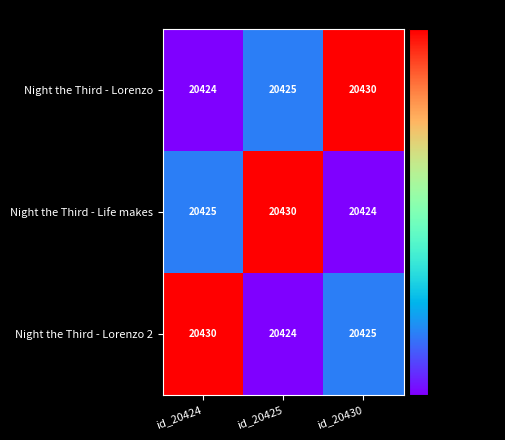

Rank the series at id_20425 from highest to lowest value.

Night the Third - Life makes, Night the Third - Lorenzo, Night the Third - Lorenzo 2